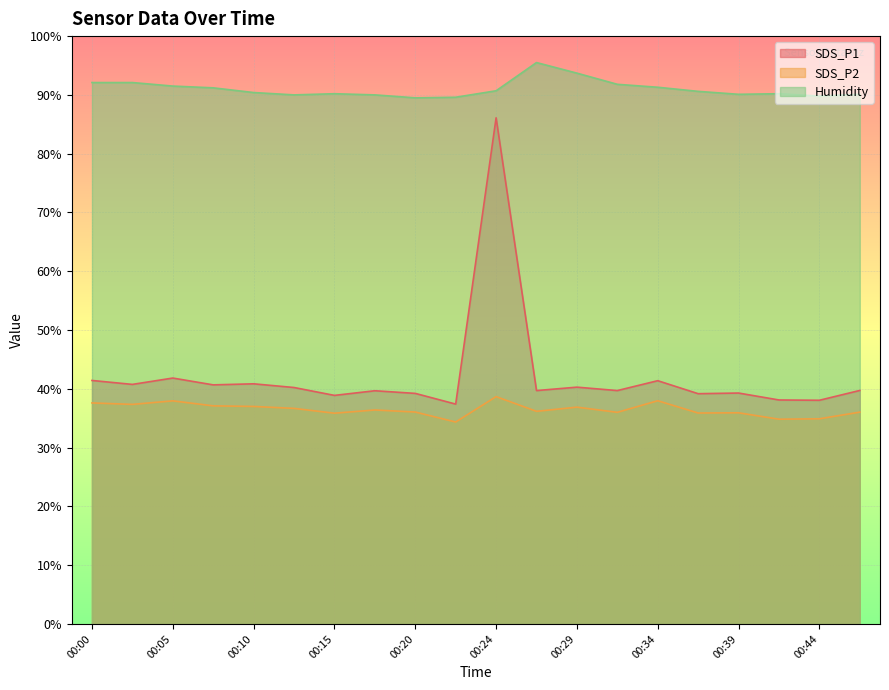

What is the smallest value displayed?

34.4